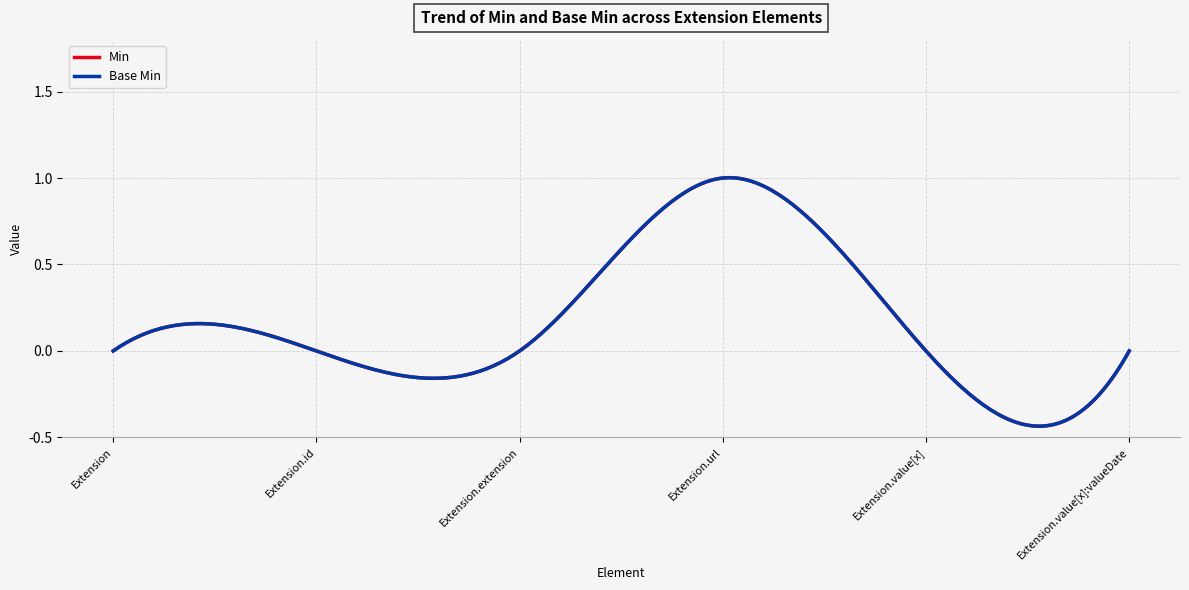

What is the label of the 3rd point from the right?

Extension.url